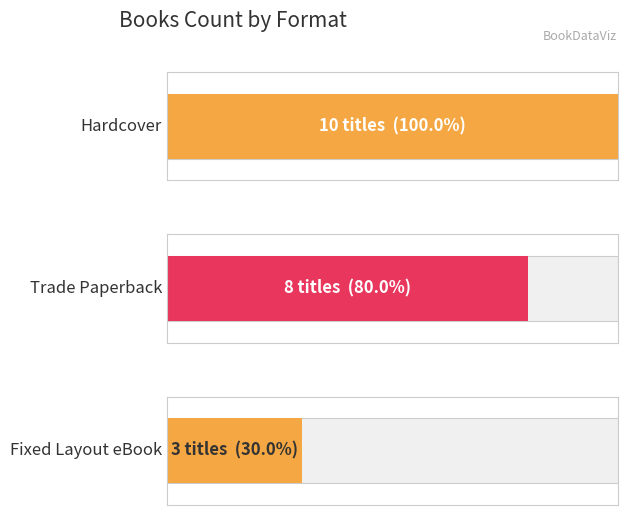

What are all the series names shown in the legend?

Hardcover, Trade Paperback, Fixed Layout eBook